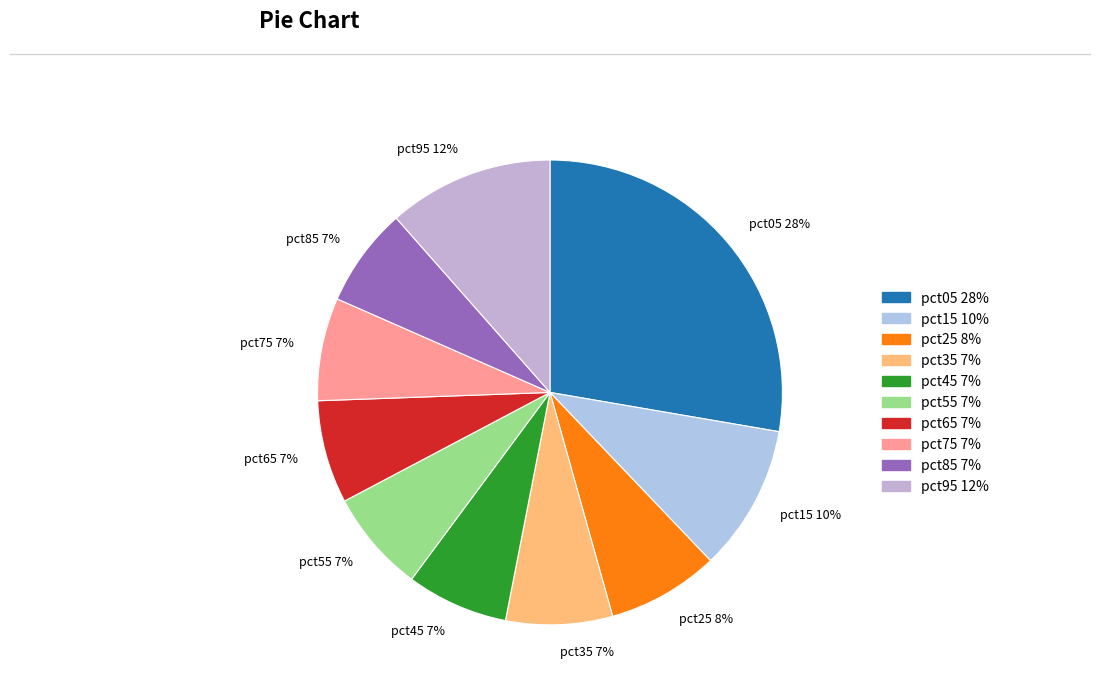

How many slices are in this pie chart?

10